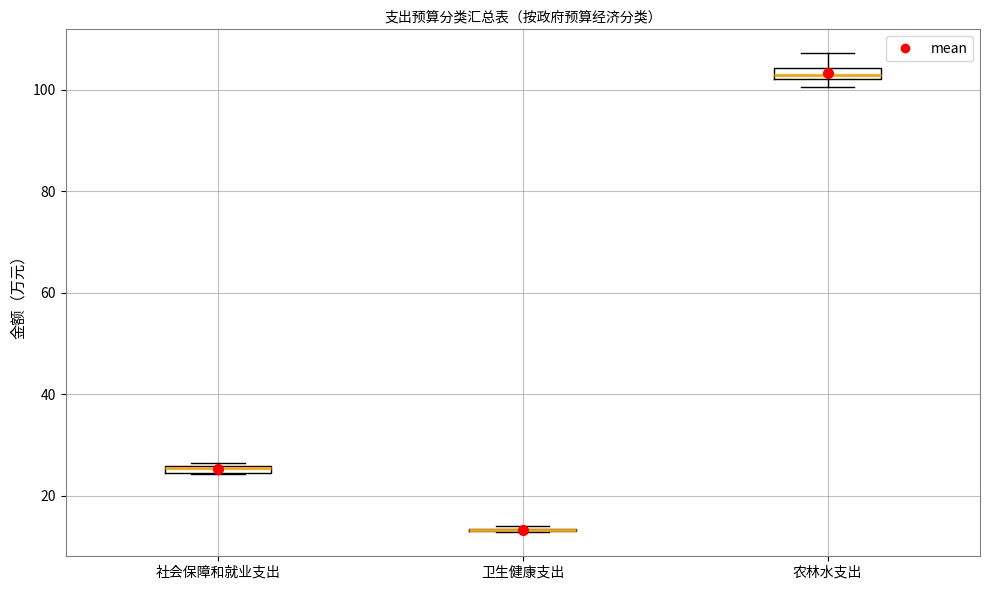

Where is the lower edge of the box for 农林水支出 on the y-axis? The values are not printed on the chart, so give them approximately, as read against the axis.

102